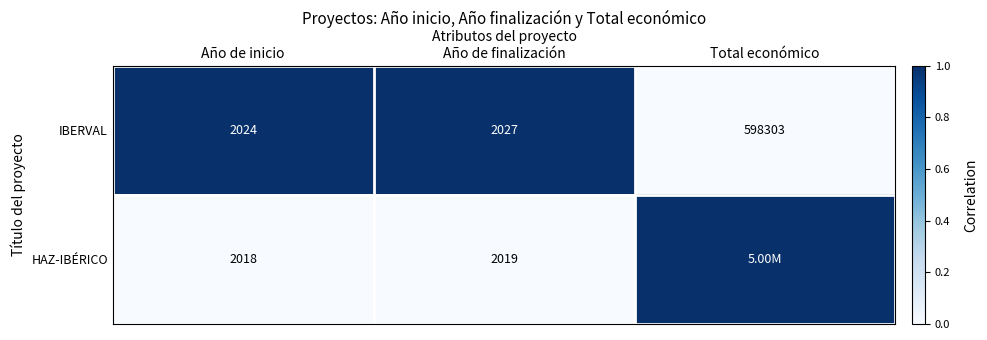

At which label is IBERVAL closest to 300163?

Año de finalización